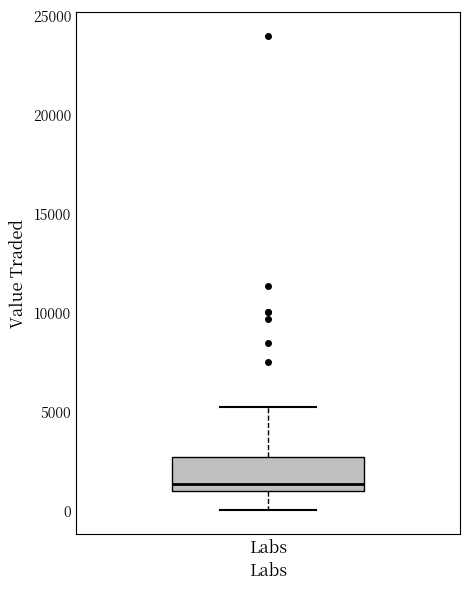

Transcribe this box plot: give where the median line is, the range the box spans, and where the two whiskers end, as read against the y-axis. The values are not printed on the chart, so give them approximately, as read against the axis.

median 1500, box 1000 to 2500, whiskers 0 to 5000